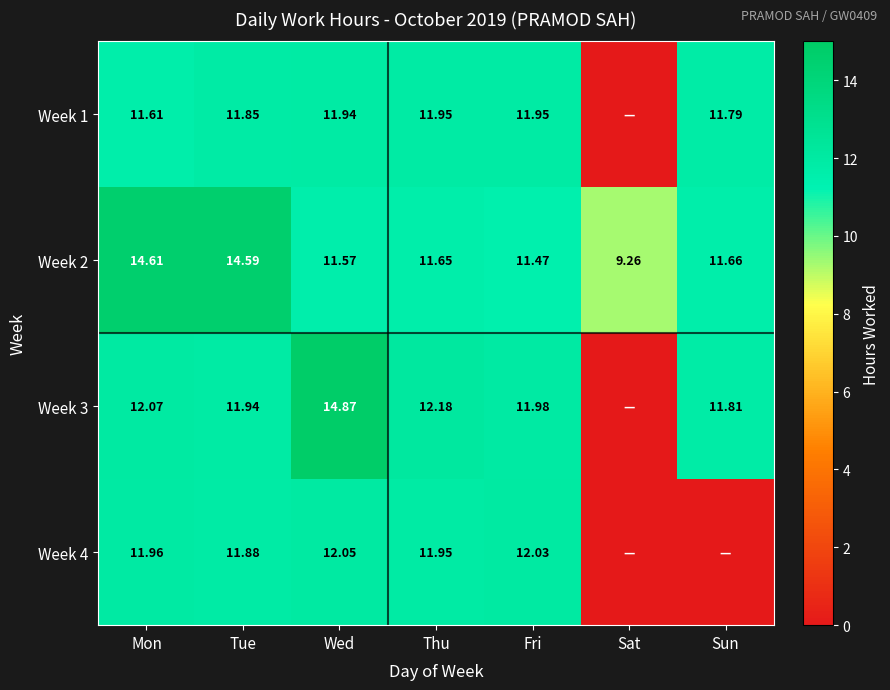

The Week 1 series shows 16.8 at Tue. True or false?

False